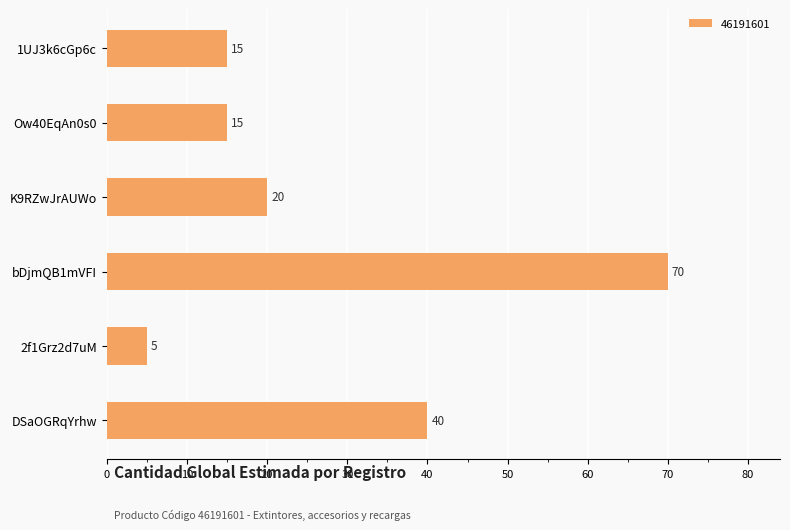

How many categories are shown in the chart?

6